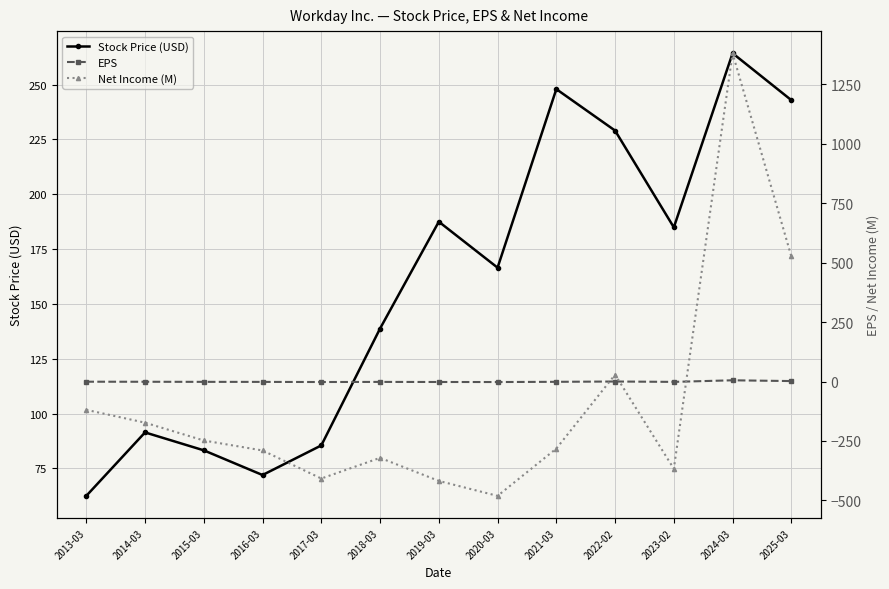

What are all the series names shown in the legend?

Stock Price (USD), EPS, Net Income (M)